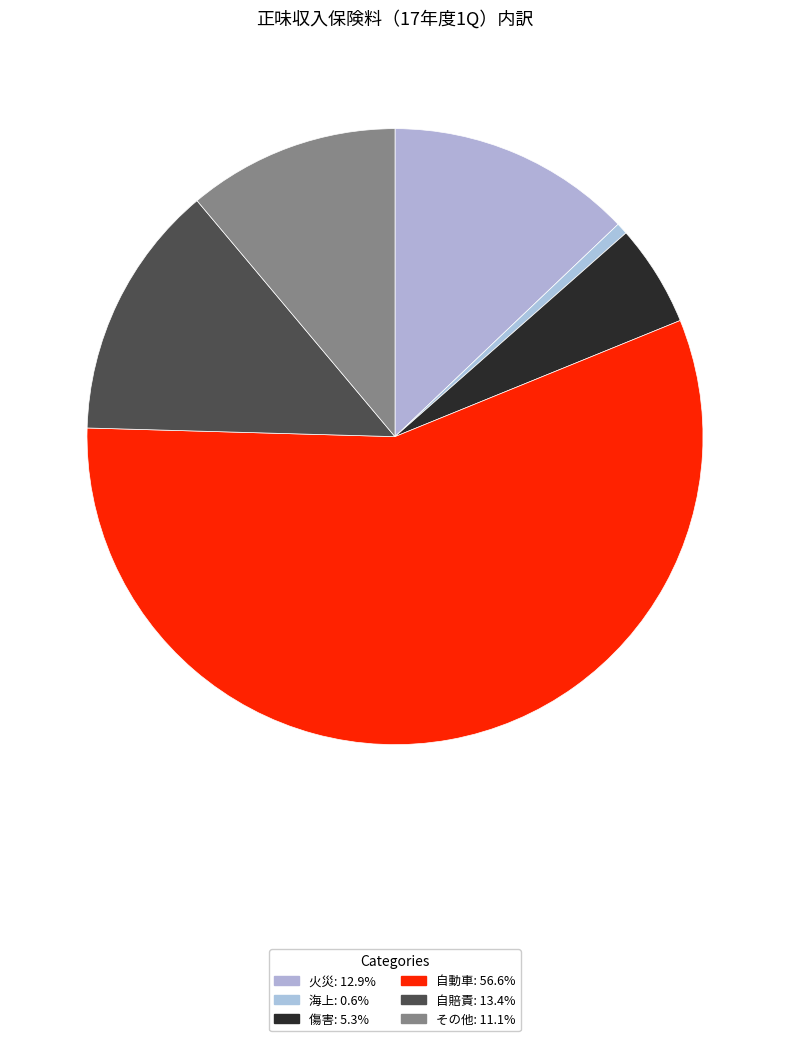

What is the smallest slice in the pie chart?

海上